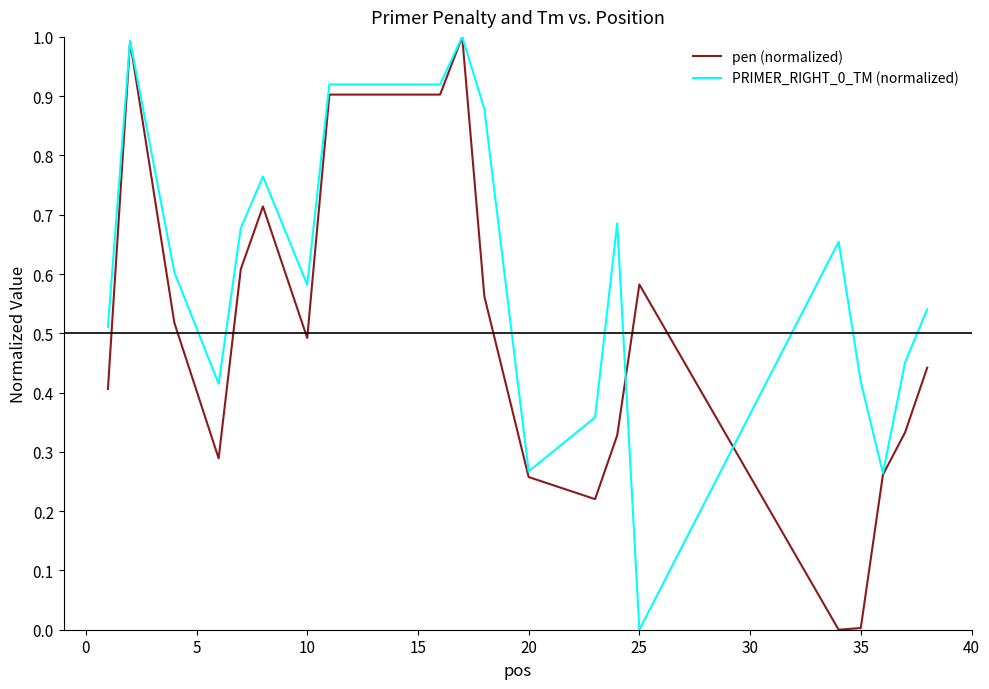

Which series has the largest total across all categories?

PRIMER_RIGHT_0_TM (normalized)